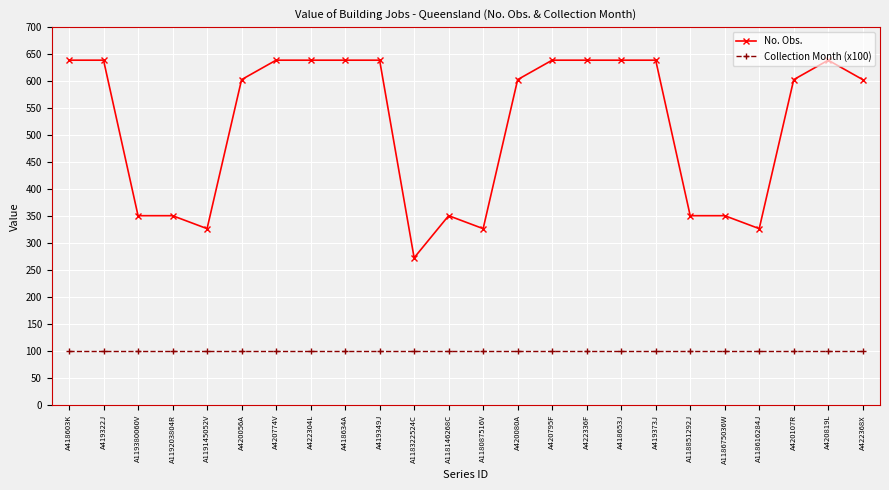

What is the value of the Collection Month (x100) point at the 3rd from the left?

100